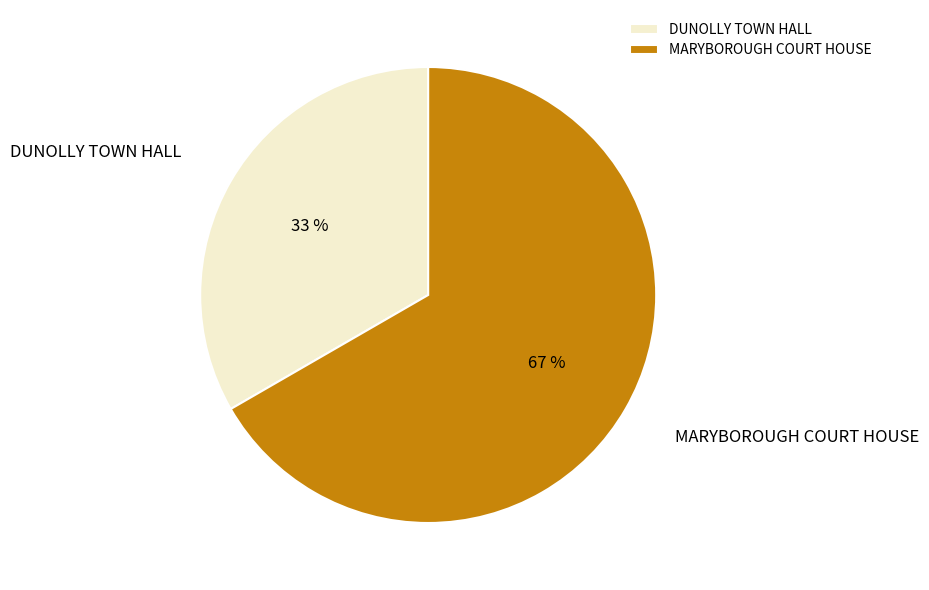

To the nearest percent, what percentage of the pie is MARYBOROUGH COURT HOUSE?

67%